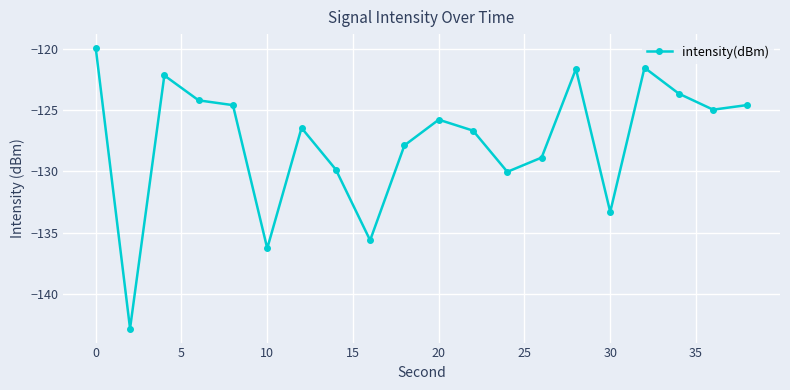

How many categories are shown in the chart?

20